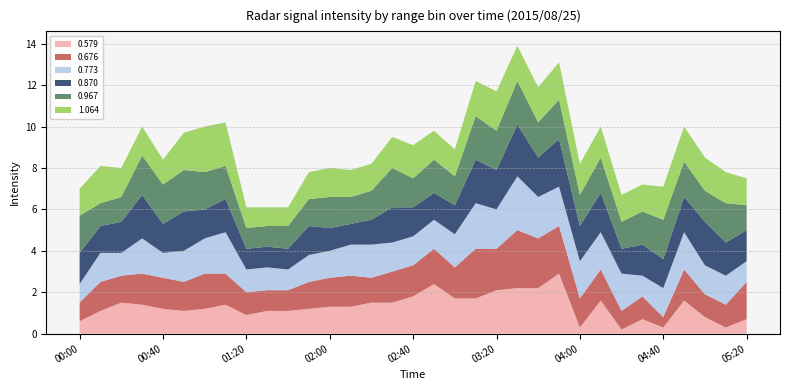

Reading left to right, extract all data points from this chart.

0.579: 0.6	1.1	1.5	1.4	1.2	1.1	1.2	1.4	0.9	1.1	1.1	1.2	1.3	1.3	1.5	1.5	1.8	2.4	1.7	1.7	2.1	2.2	2.2	2.9	0.3	1.6	0.2	0.7	0.3	1.6	0.8	0.3	0.7
0.676: 0.9	1.4	1.3	1.5	1.5	1.4	1.7	1.5	1.1	1.0	1.0	1.3	1.4	1.5	1.2	1.5	1.5	1.7	1.5	2.4	2.0	2.8	2.4	2.3	1.4	1.5	0.9	1.1	0.5	1.5	1.1	1.1	1.8
0.773: 0.9	1.4	1.1	1.7	1.2	1.5	1.7	2.0	1.1	1.1	1.0	1.3	1.3	1.5	1.6	1.4	1.4	1.4	1.6	2.2	1.9	2.6	2.0	1.9	1.8	1.8	1.8	1.0	1.4	1.8	1.4	1.4	1.0
0.870: 1.5	1.3	1.5	2.1	1.4	1.9	1.4	1.6	1.0	1.0	1.0	1.4	1.1	1.0	1.2	1.7	1.4	1.3	1.4	2.1	1.9	2.5	1.9	2.3	1.7	1.9	1.2	1.5	1.4	1.7	2.1	1.6	1.5
0.967: 1.8	1.1	1.2	1.9	1.9	2.0	1.8	1.6	1.0	1.0	1.1	1.3	1.5	1.3	1.4	1.9	1.4	1.6	1.4	2.1	1.9	2.1	1.7	1.9	1.5	1.7	1.3	1.6	1.9	1.7	1.5	1.9	1.2
1.064: 1.3	1.8	1.4	1.4	1.2	1.8	2.2	2.1	1.0	0.9	0.9	1.3	1.4	1.3	1.3	1.5	1.6	1.4	1.3	1.7	1.9	1.7	1.7	1.8	1.5	1.5	1.3	1.3	1.6	1.7	1.6	1.5	1.3